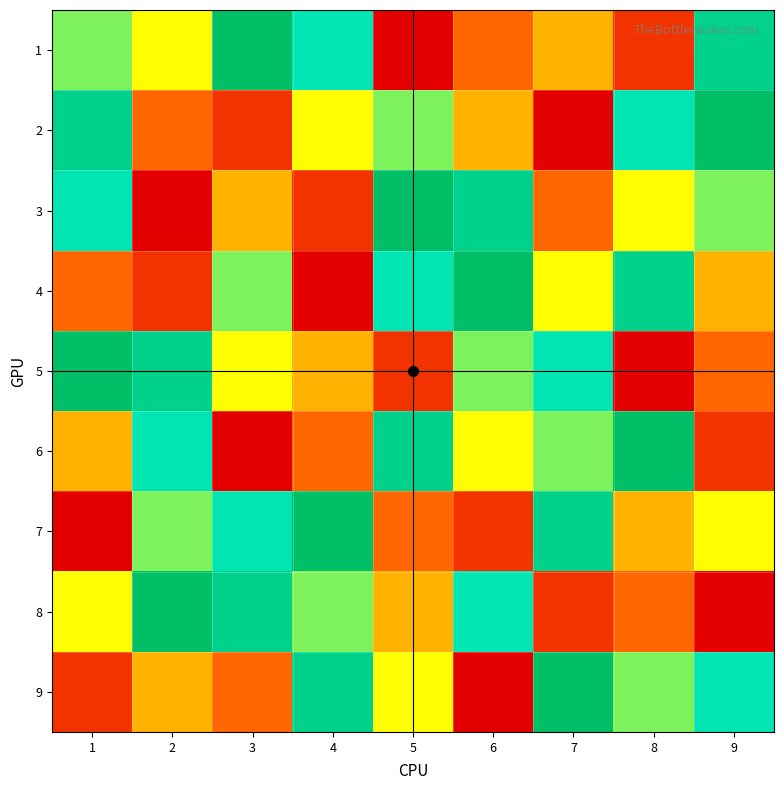

Which category has the lowest value across all series?

5